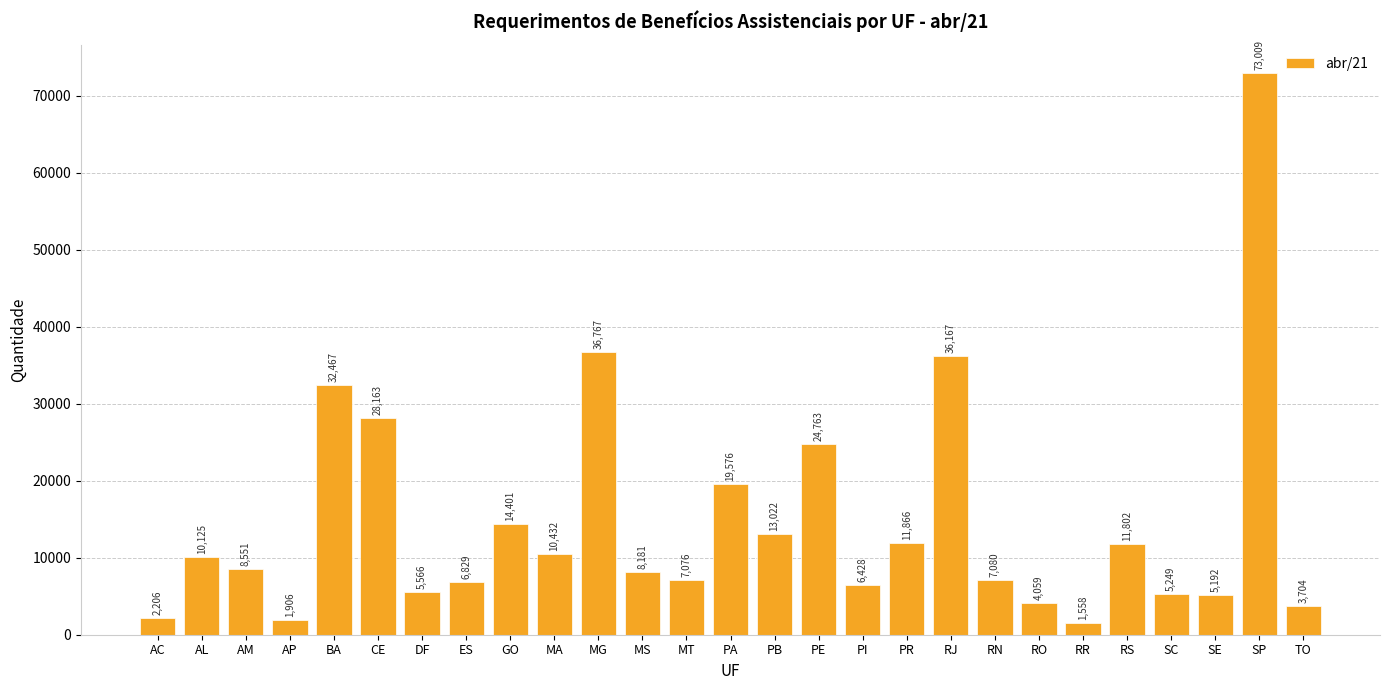

True or false: the data shows 16737 at AL.

False